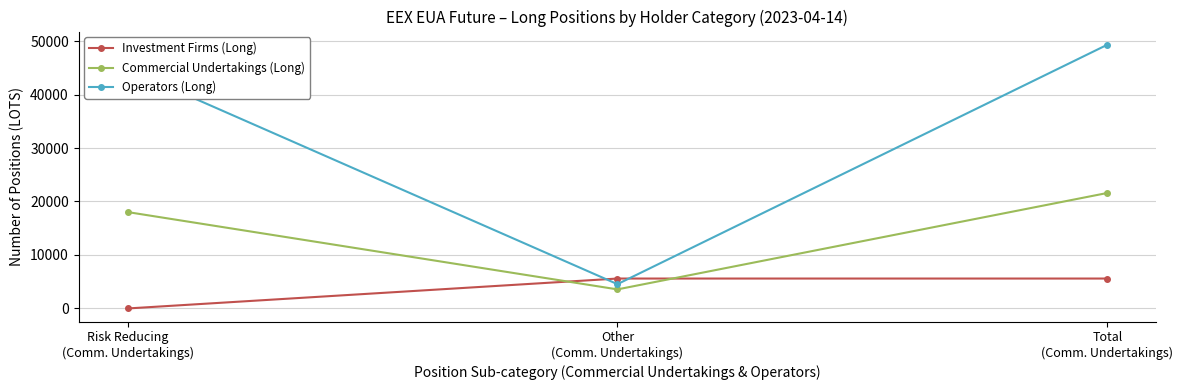

Count the Commercial Undertakings (Long) values in the range 3567 to 21591.

3